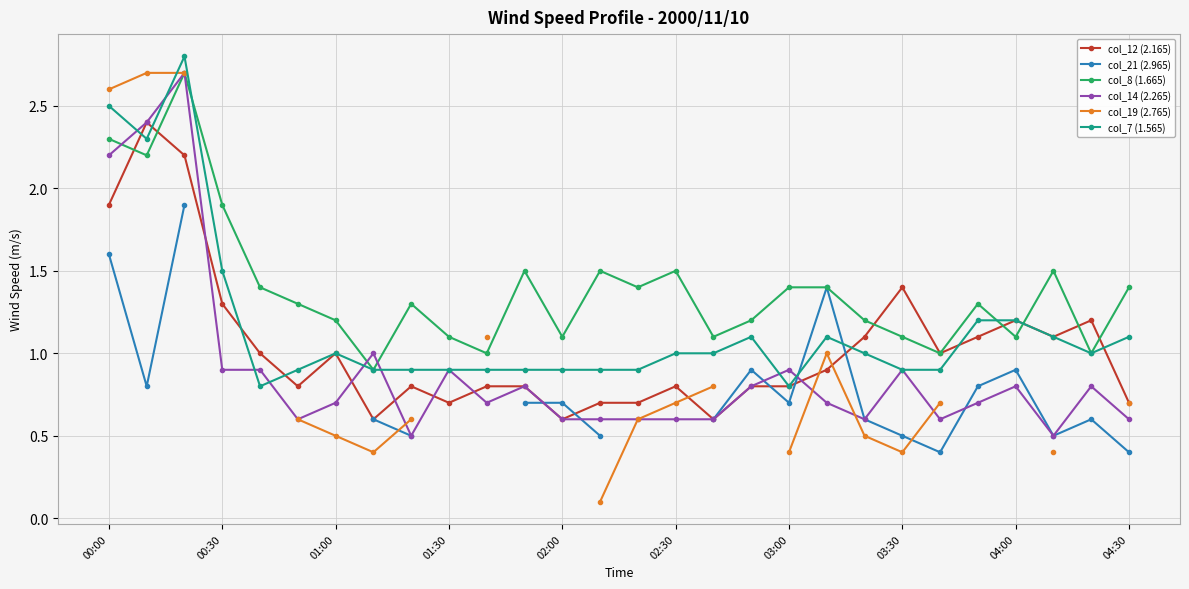

Is it true that col_21 (2.965) equals 0.6 at 26?

True